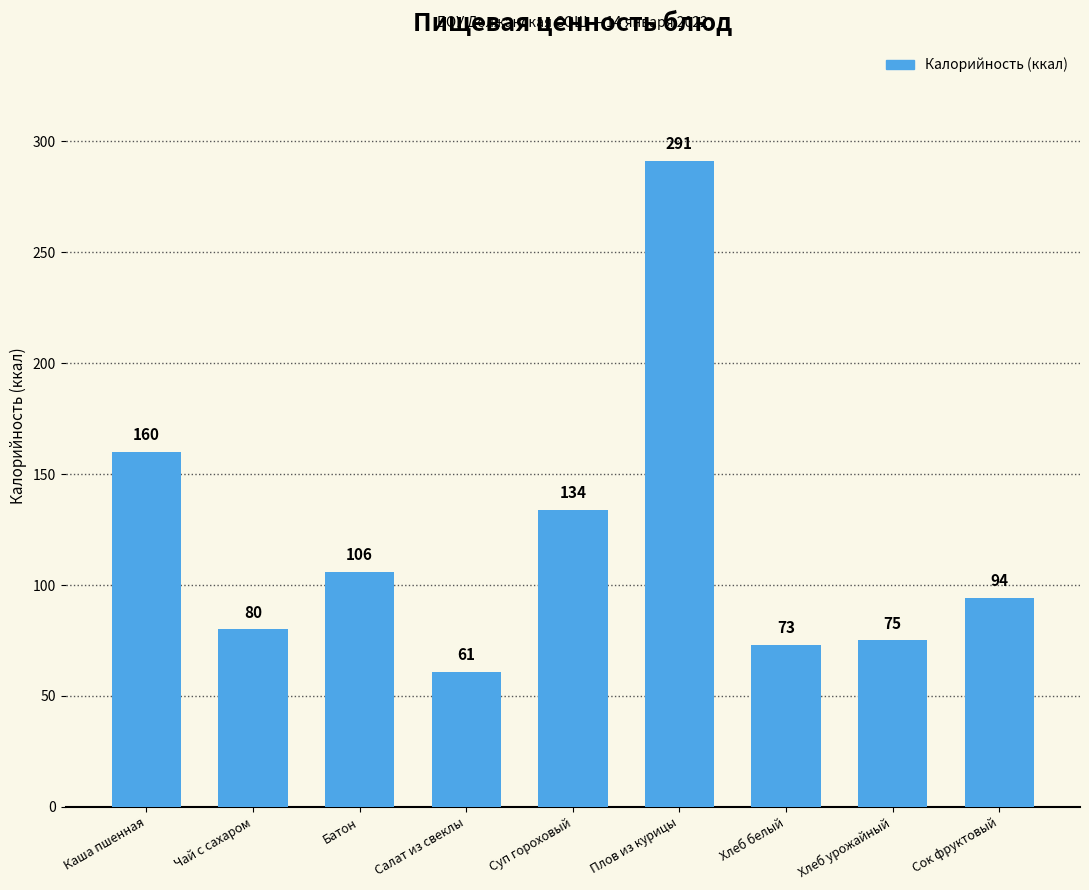

Between Хлеб белый and Плов из курицы, which is larger?

Плов из курицы